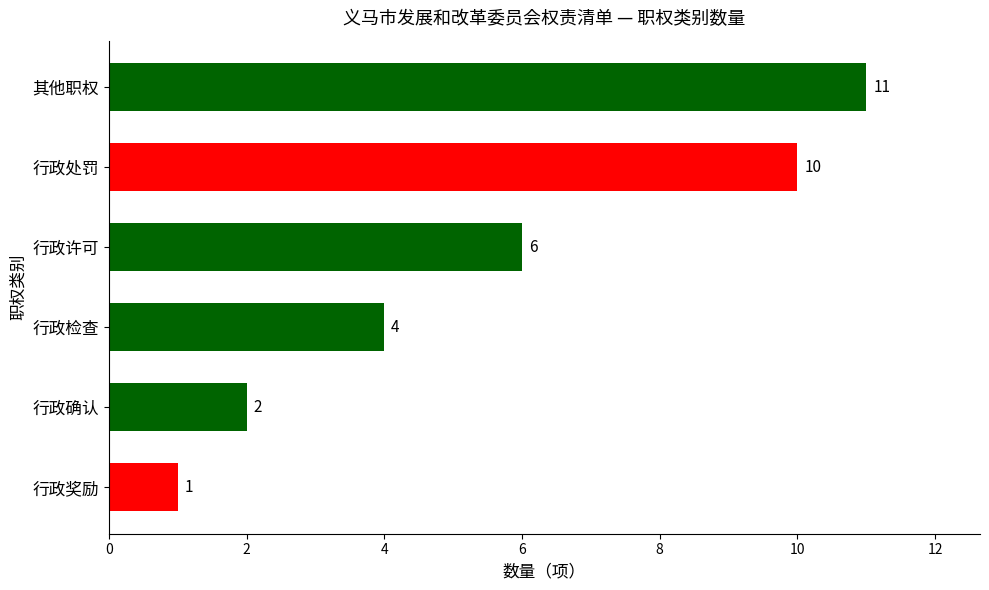

How many bars are there in total?

6